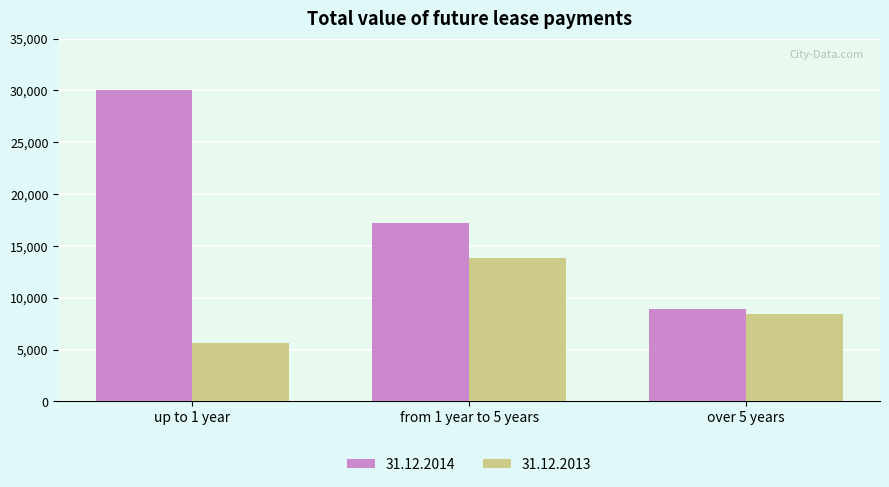

List the series in order of their peak value, lowest first.

31.12.2013, 31.12.2014